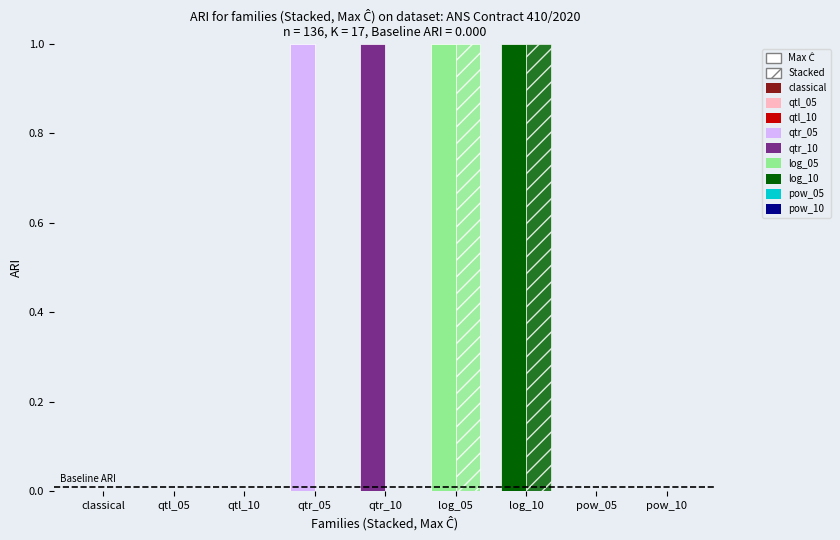

How many data points does each series have?

9